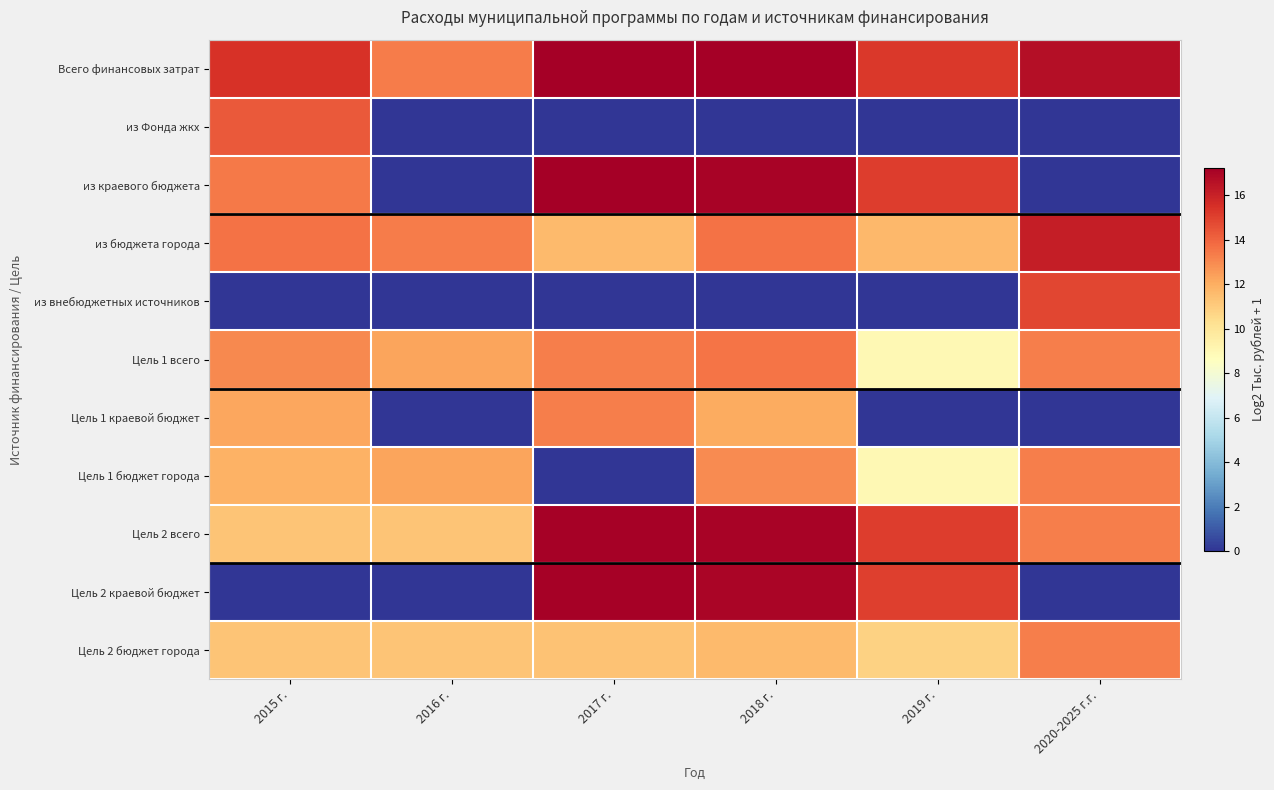

Reading left to right, transcribe all the data shown in this chart.

Всего финансовых затрат: 2015 г.=15.4	2016 г.=13.3	2017 г.=17.2	2018 г.=17.2	2019 г.=15.3	2020-2025 г.г.=16.6
из Фонда жкх: 2015 г.=14.3	2016 г.=0.0	2017 г.=0.0	2018 г.=0.0	2019 г.=0.0	2020-2025 г.г.=0.0
из краевого бюджета: 2015 г.=13.4	2016 г.=0.0	2017 г.=17.2	2018 г.=17.1	2019 г.=15.1	2020-2025 г.г.=0.0
из бюджета города: 2015 г.=13.7	2016 г.=13.3	2017 г.=11.6	2018 г.=13.6	2019 г.=11.7	2020-2025 г.г.=16.1
из внебюджетных источников: 2015 г.=0.0	2016 г.=0.0	2017 г.=0.0	2018 г.=0.0	2019 г.=0.0	2020-2025 г.г.=14.9
Цель 1 всего: 2015 г.=13.0	2016 г.=12.3	2017 г.=13.3	2018 г.=13.6	2019 г.=9.0	2020-2025 г.г.=13.3
Цель 1 краевой бюджет: 2015 г.=12.2	2016 г.=0.0	2017 г.=13.3	2018 г.=12.1	2019 г.=0.0	2020-2025 г.г.=0.0
Цель 1 бюджет города: 2015 г.=11.9	2016 г.=12.3	2017 г.=0.0	2018 г.=13.0	2019 г.=9.0	2020-2025 г.г.=13.3
Цель 2 всего: 2015 г.=11.3	2016 г.=11.3	2017 г.=17.1	2018 г.=17.1	2019 г.=15.1	2020-2025 г.г.=13.3
Цель 2 краевой бюджет: 2015 г.=0.0	2016 г.=0.0	2017 г.=17.1	2018 г.=17.0	2019 г.=15.0	2020-2025 г.г.=0.0
Цель 2 бюджет города: 2015 г.=11.3	2016 г.=11.3	2017 г.=11.3	2018 г.=11.6	2019 г.=10.8	2020-2025 г.г.=13.3